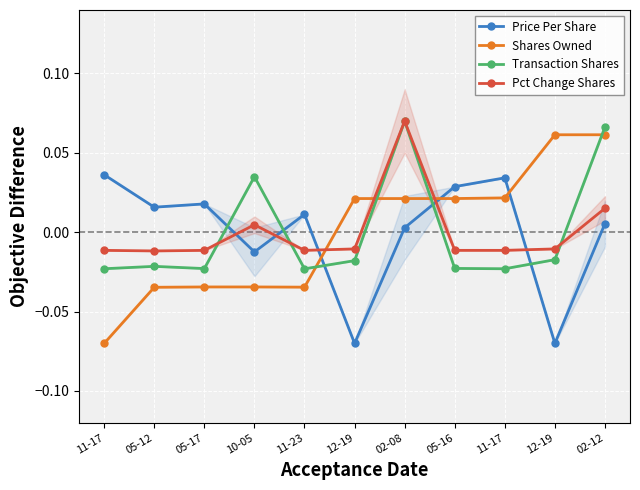

Where do Pct Change Shares and Shares Owned first cross each other?

11-23 and 12-19